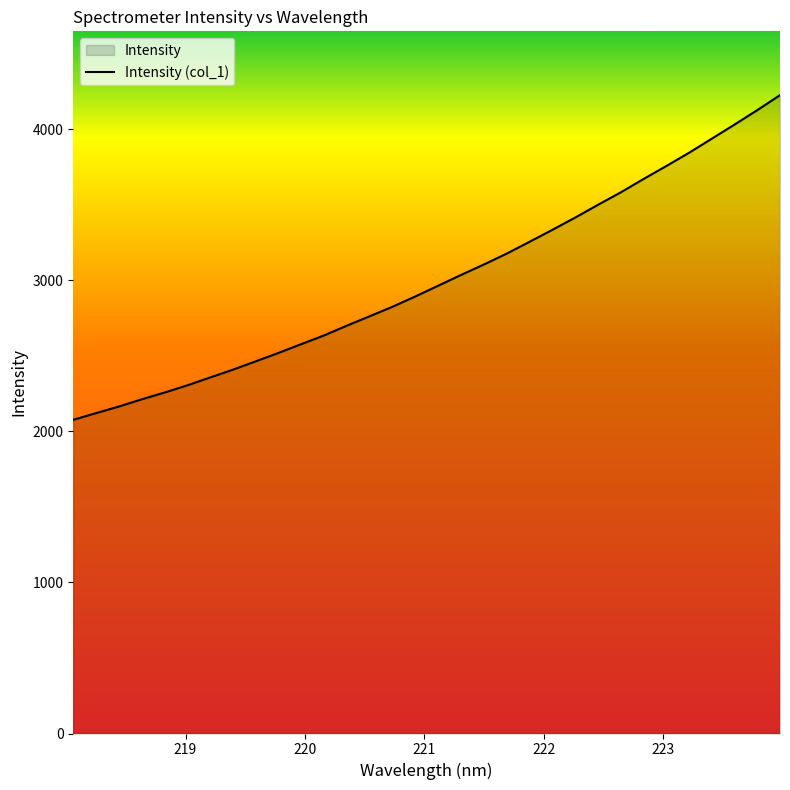

What is the difference between the maximum and minimum values?

2149.8